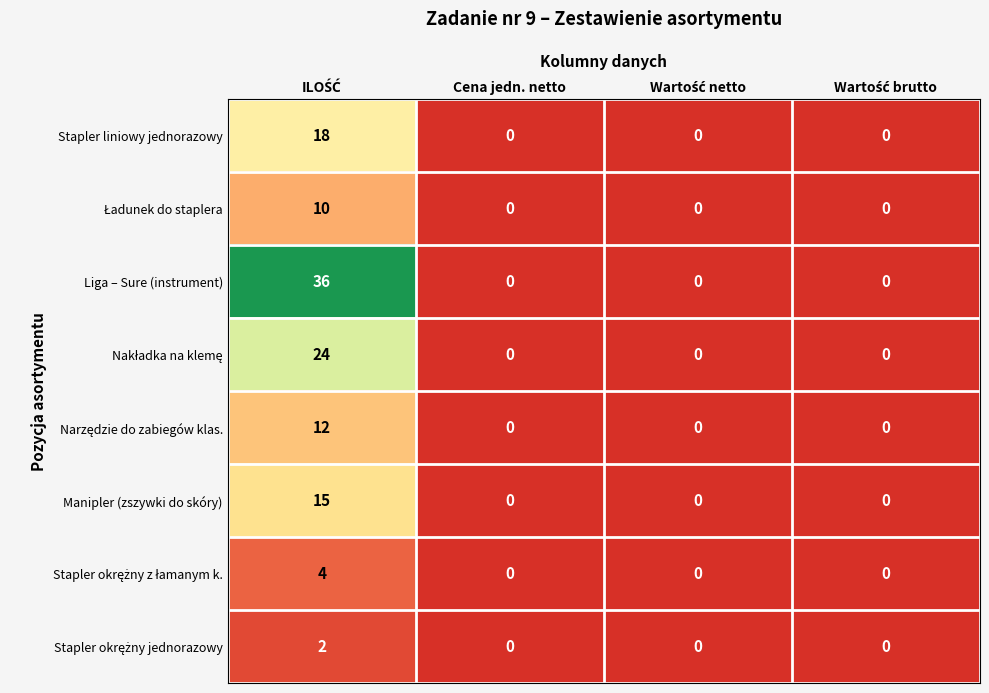

Which series has the largest range (max minus min)?

Liga – Sure (instrument)